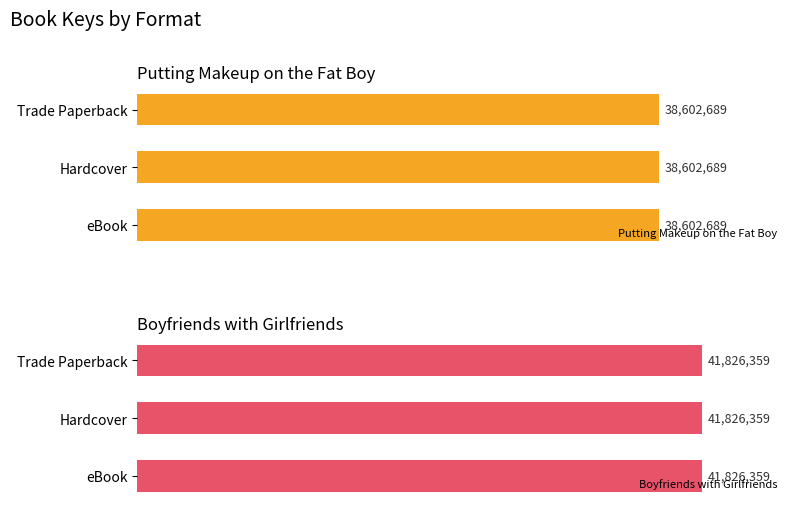

Is it true that Putting Makeup on the Fat Boy equals 38602689 at Hardcover?

True